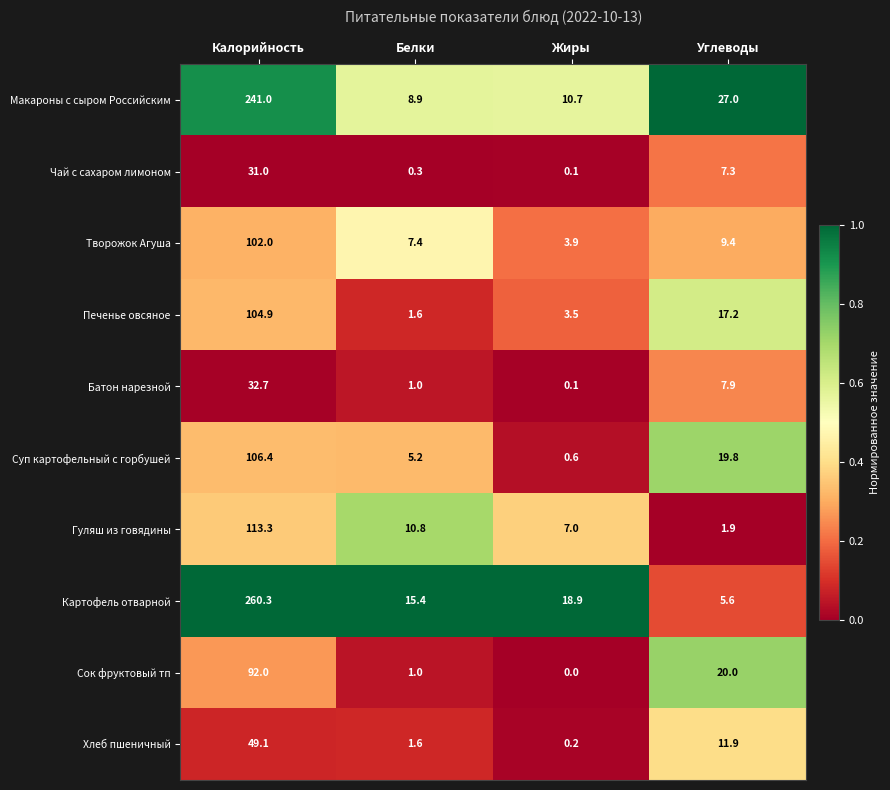

Which series has the largest total across all categories?

Картофель отварной